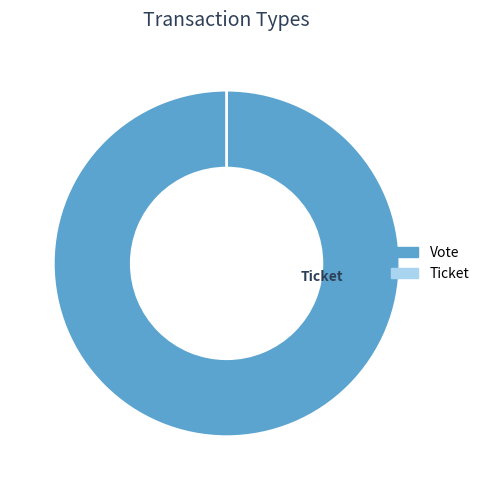

Is it true that Vote is 100% of the pie?

True